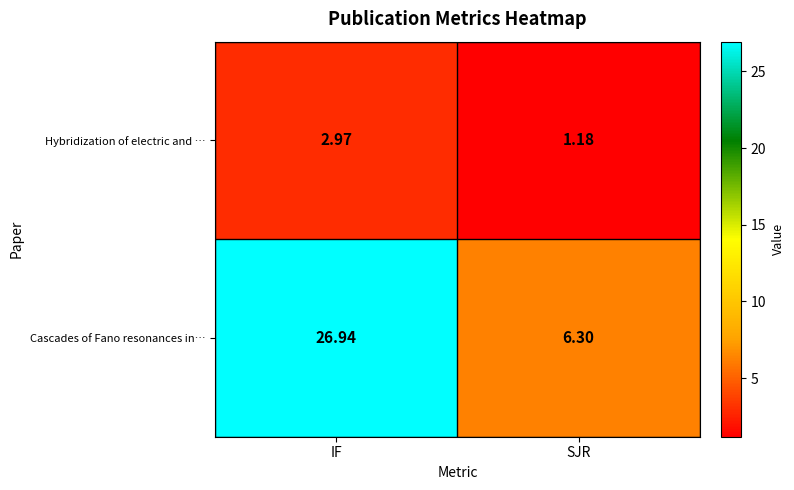

Which series has the largest range (max minus min)?

Cascades of Fano resonances in…